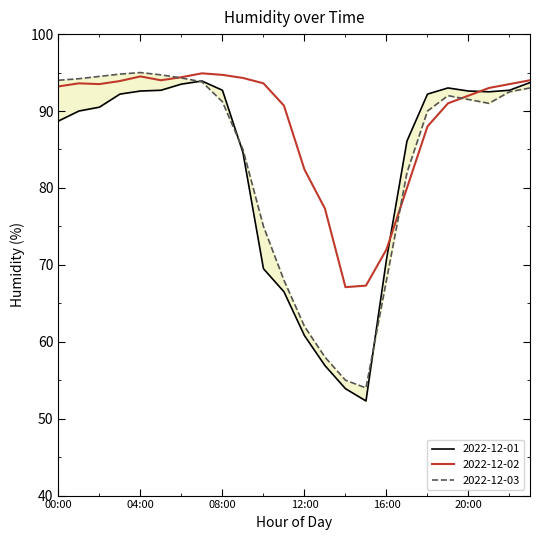

What are all the series names shown in the legend?

2022-12-01, 2022-12-02, 2022-12-03